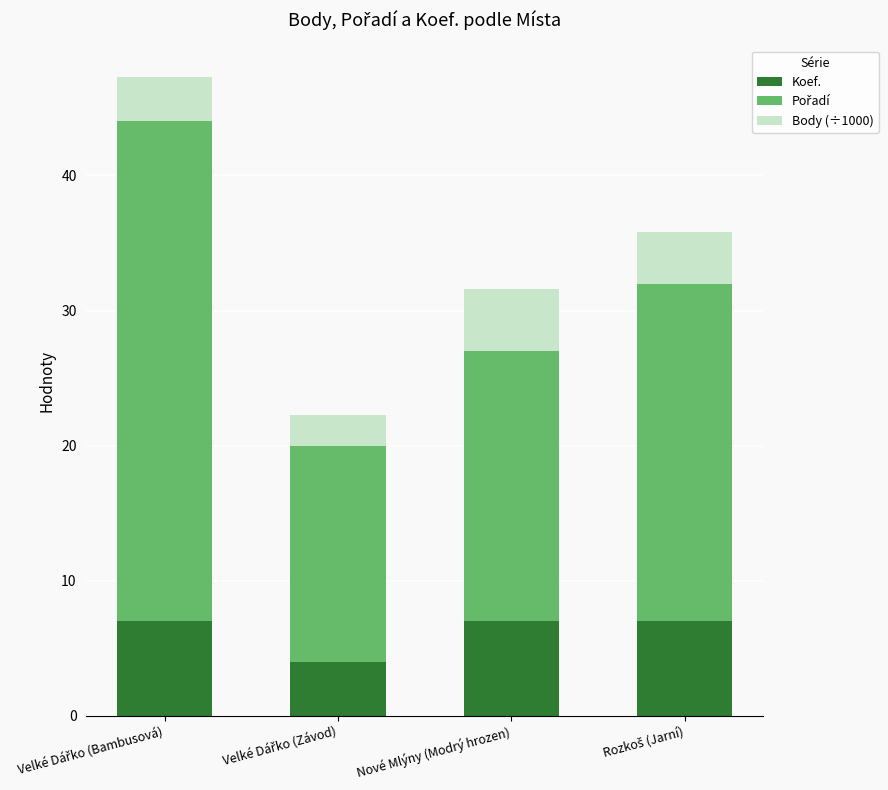

What is the sum of all Koef. values?

25.0